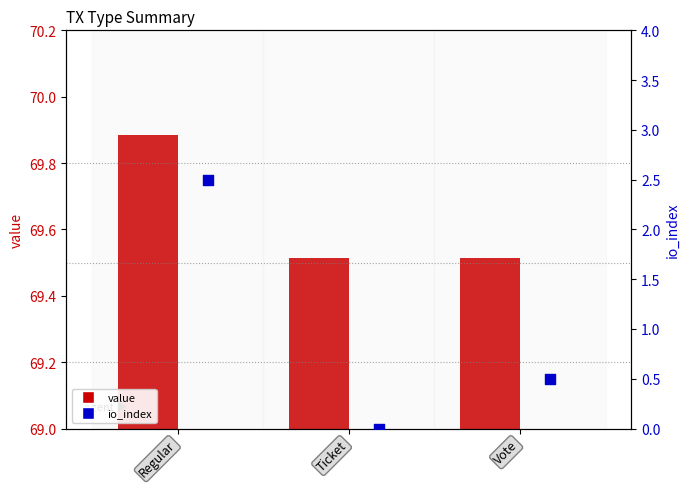

Which series has the largest total across all categories?

value